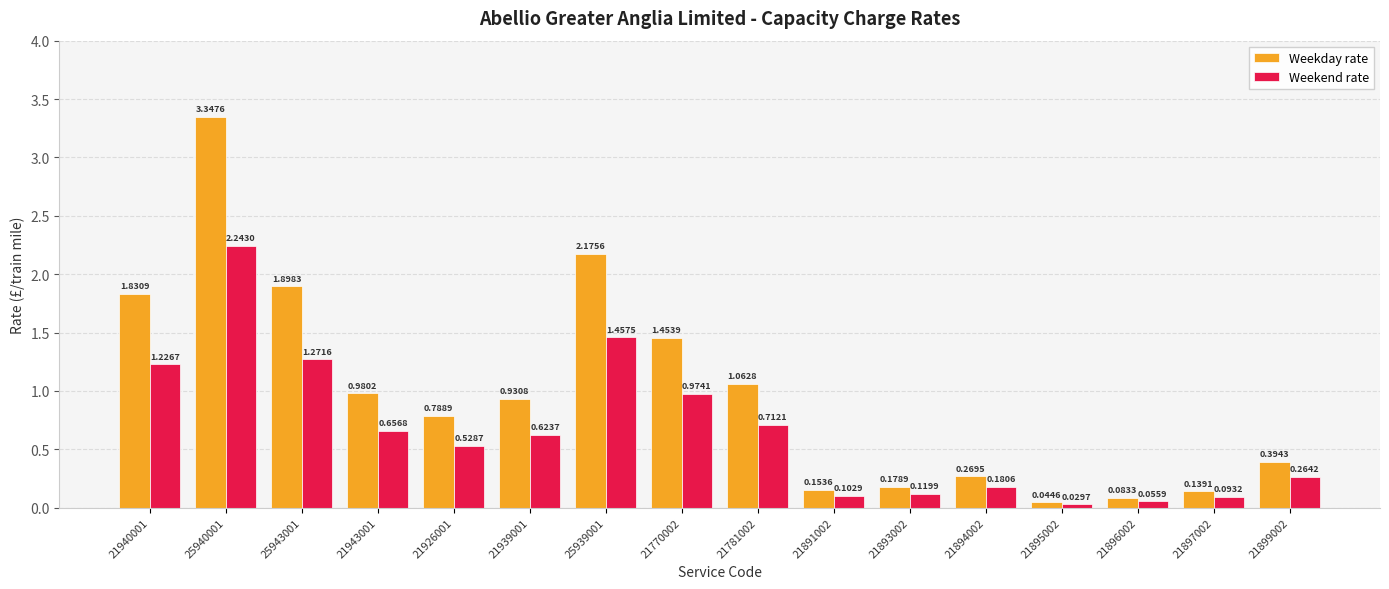

What is the label of the 1st bar from the left?

21940001